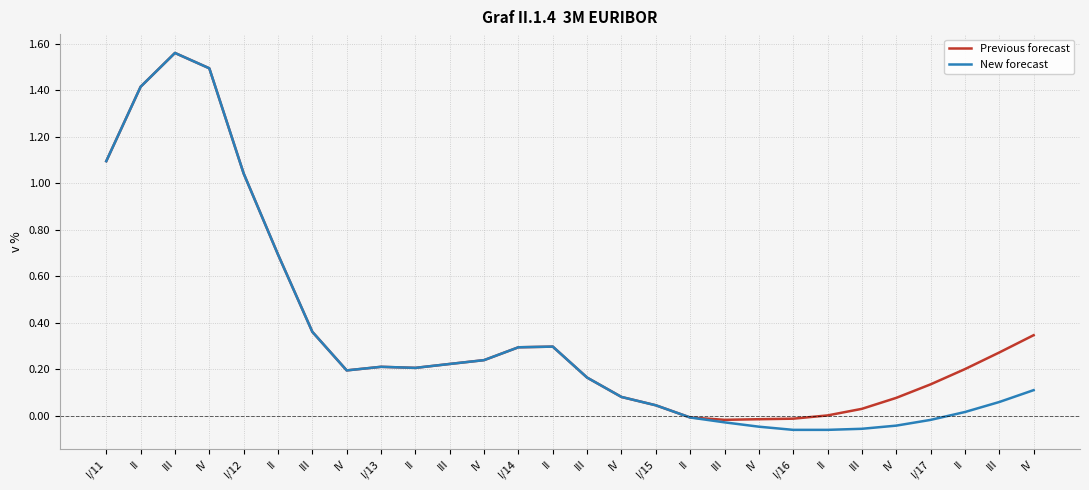

Does the chart display data point markers on the line(s)?

No